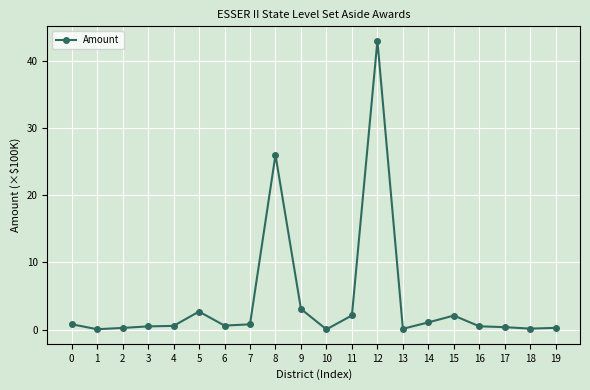

The chart shows a value of 0.5 at 15. True or false?

False